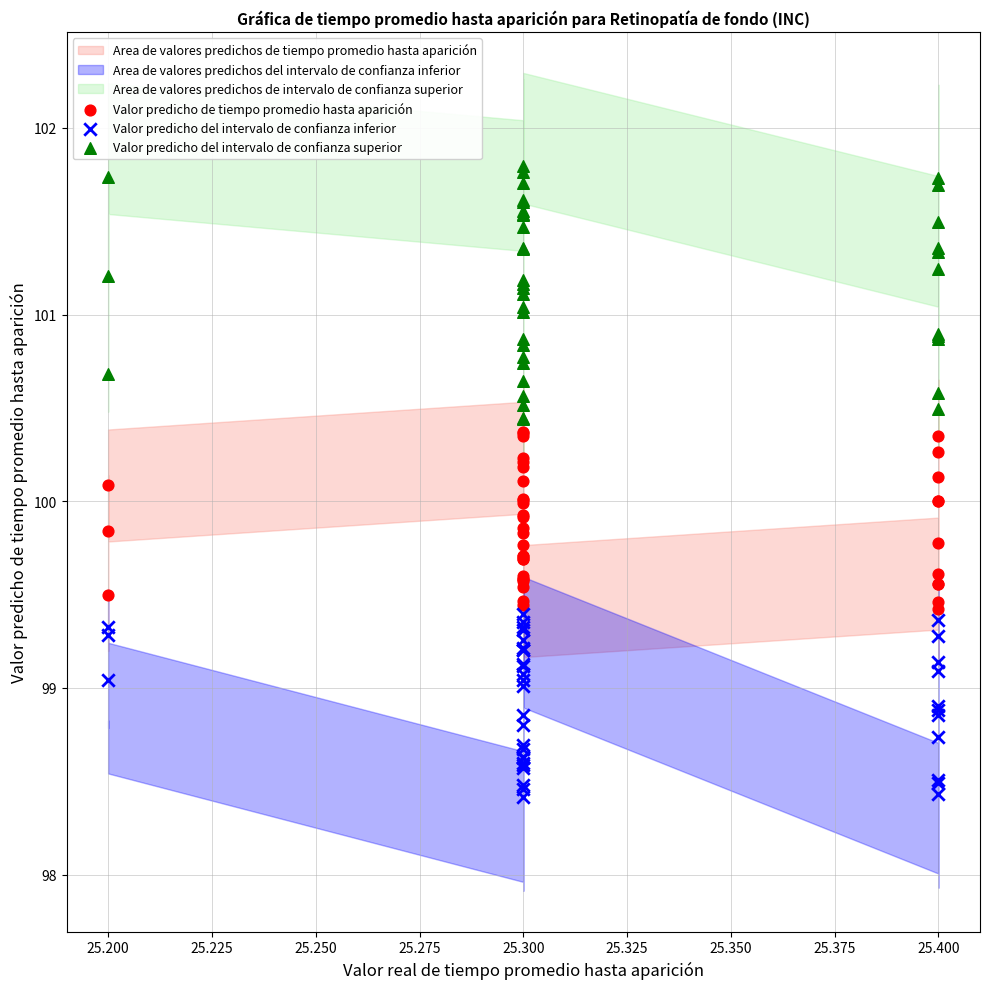

Which series reaches the minimum Y coordinate?

Valor predicho del intervalo de confianza inferior